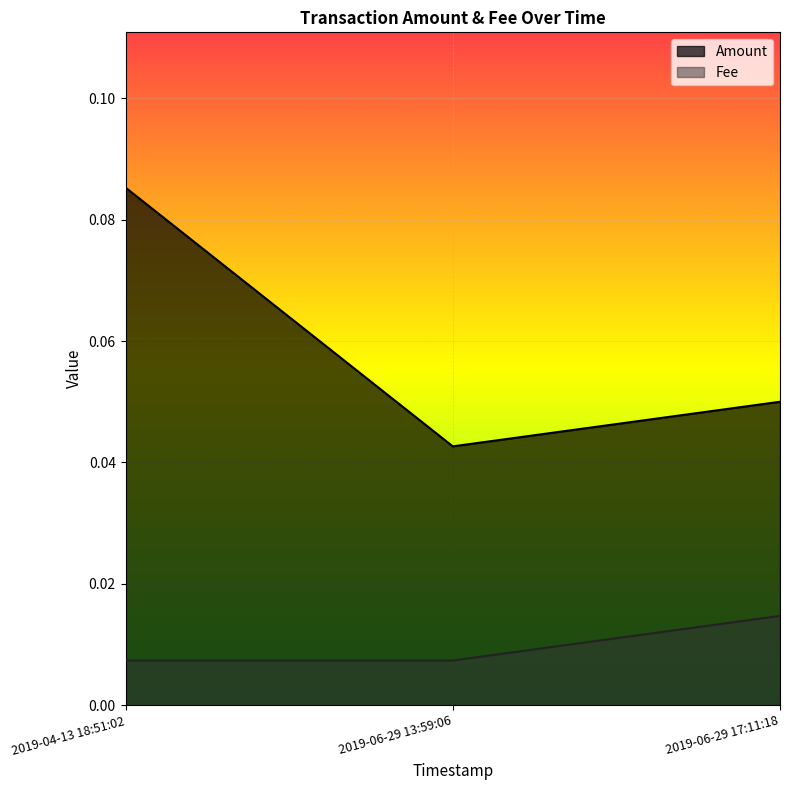

What position from the left is 2019-04-13 18:51:02?

1